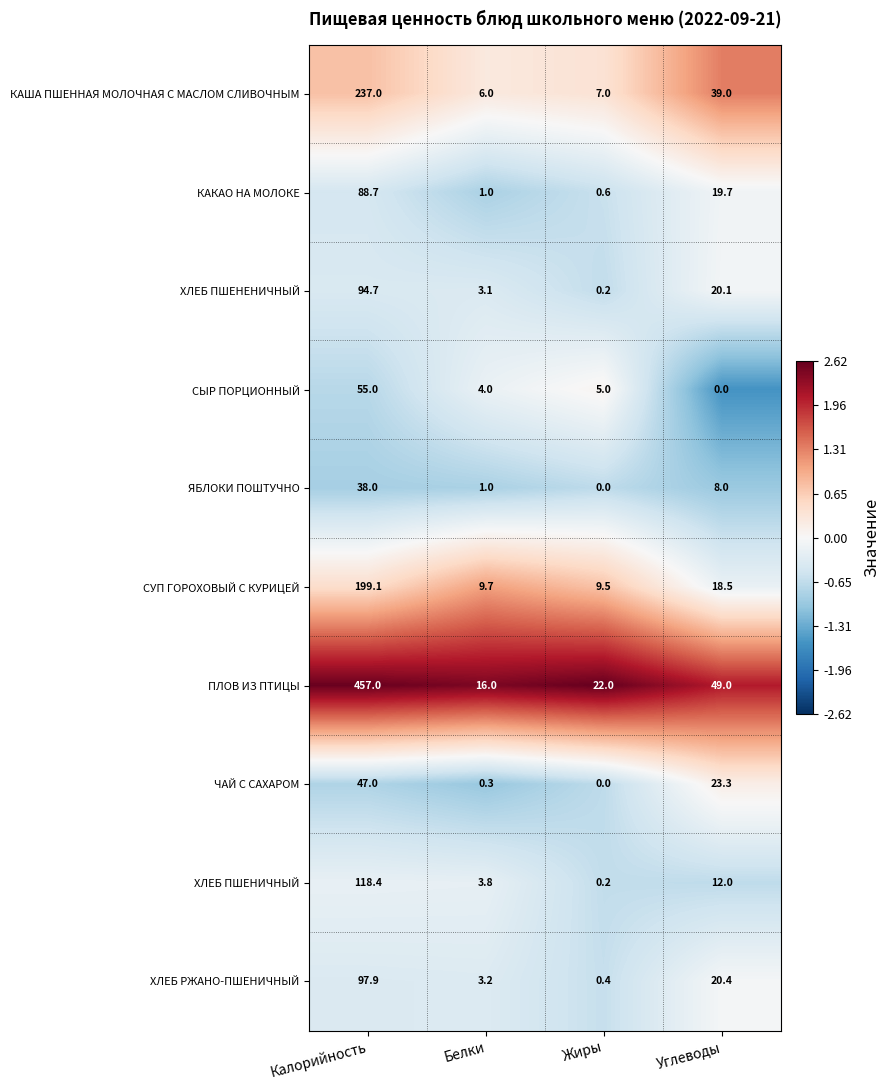

Which series has the largest range (max minus min)?

ПЛОВ ИЗ ПТИЦЫ